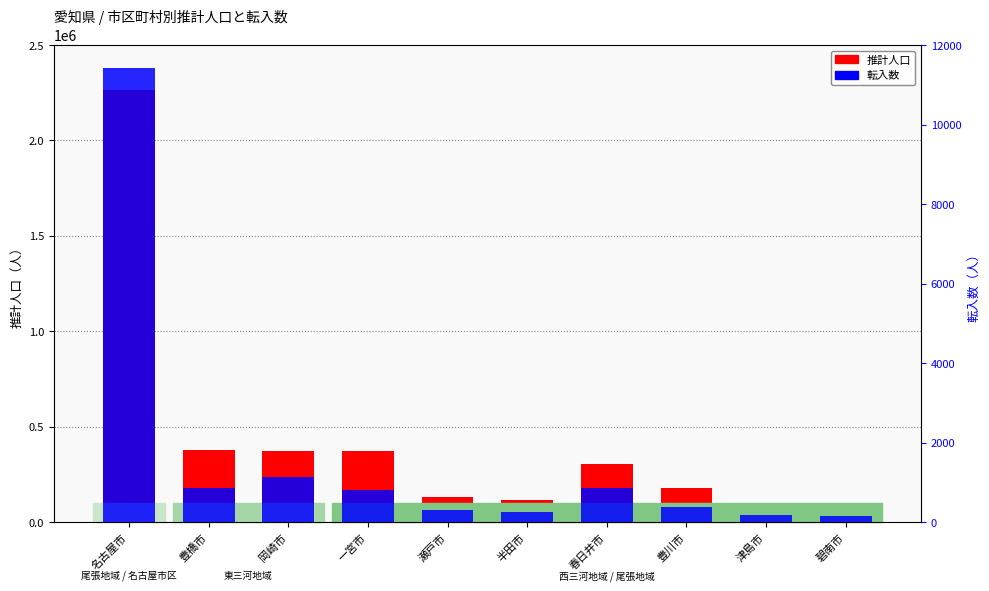

What is the difference between the highest and lowest values at 春日井市?

305695